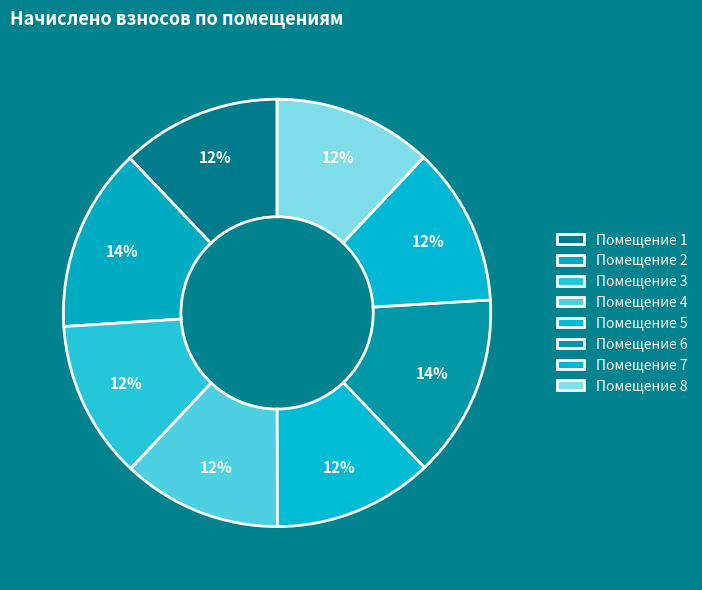

Rank the categories by value from lowest to highest.

3, 7, 4, 8, 1, 5, 6, 2